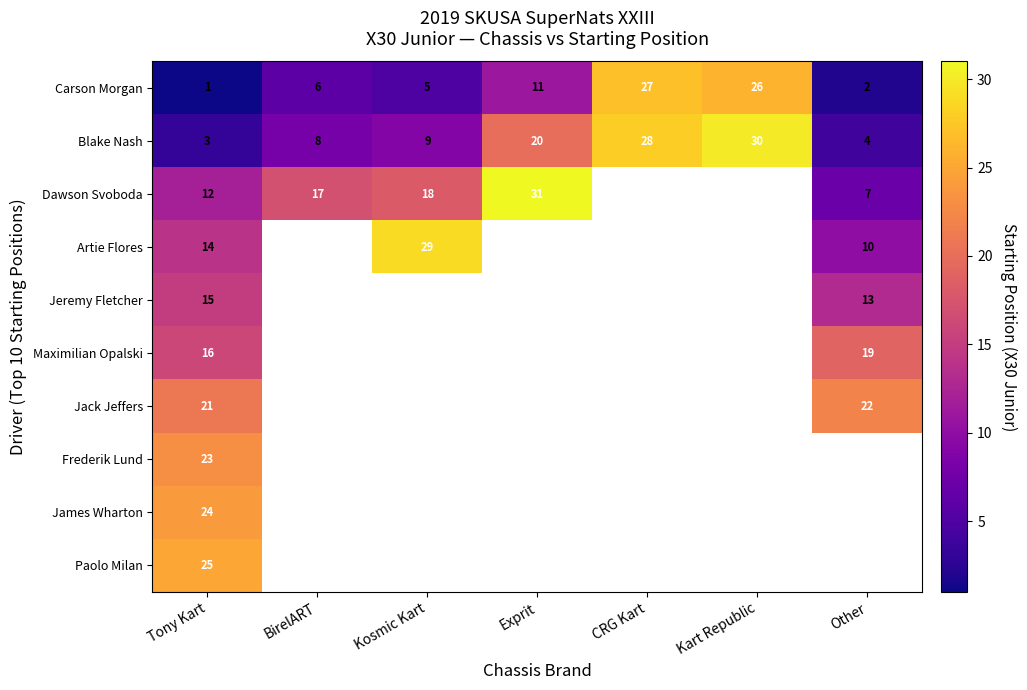

The Blake Nash series shows 13 at Kosmic Kart. True or false?

False